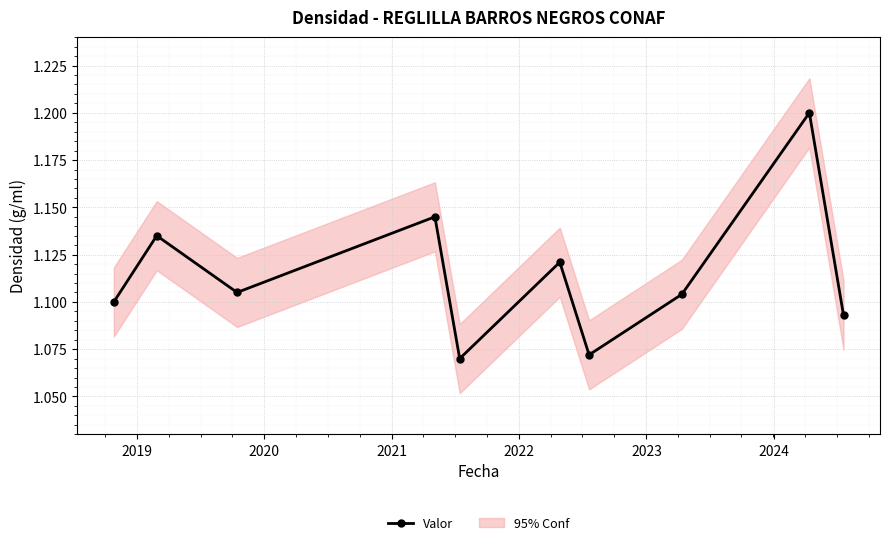

In Valor, how many points are lower than both neighbors (excluding endpoints)?

3